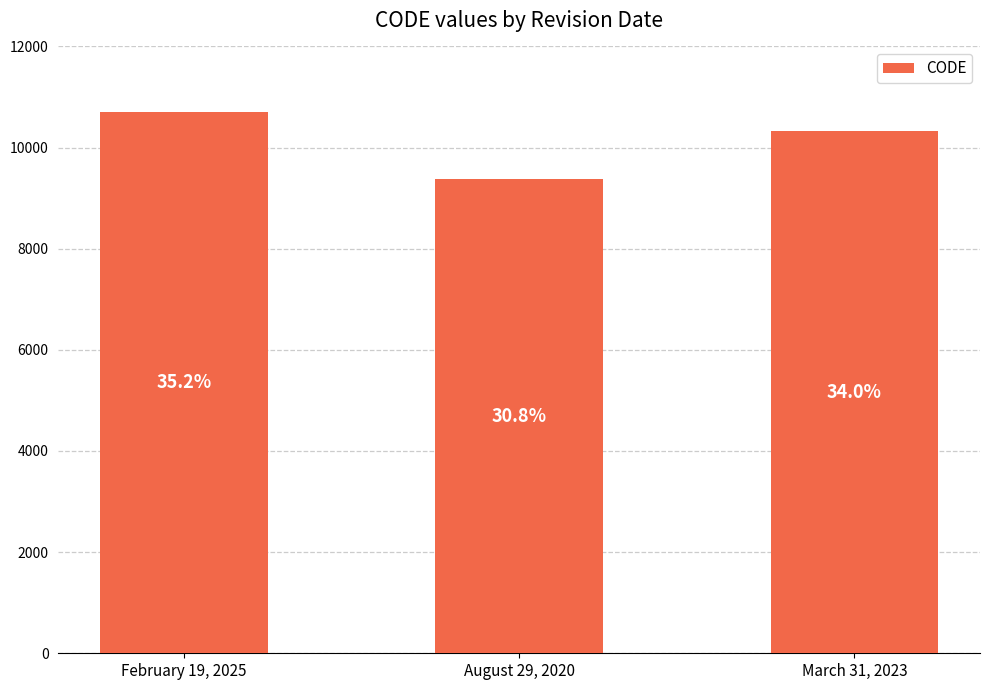

Reading right to left, list all the values displayed in this chart.

10323	9375	10707